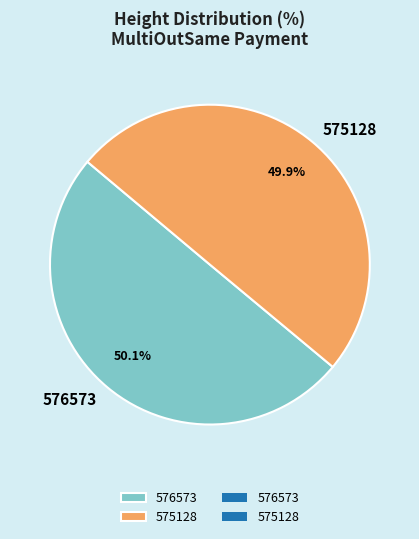

True or false: 576573 accounts for 50% of the total.

True